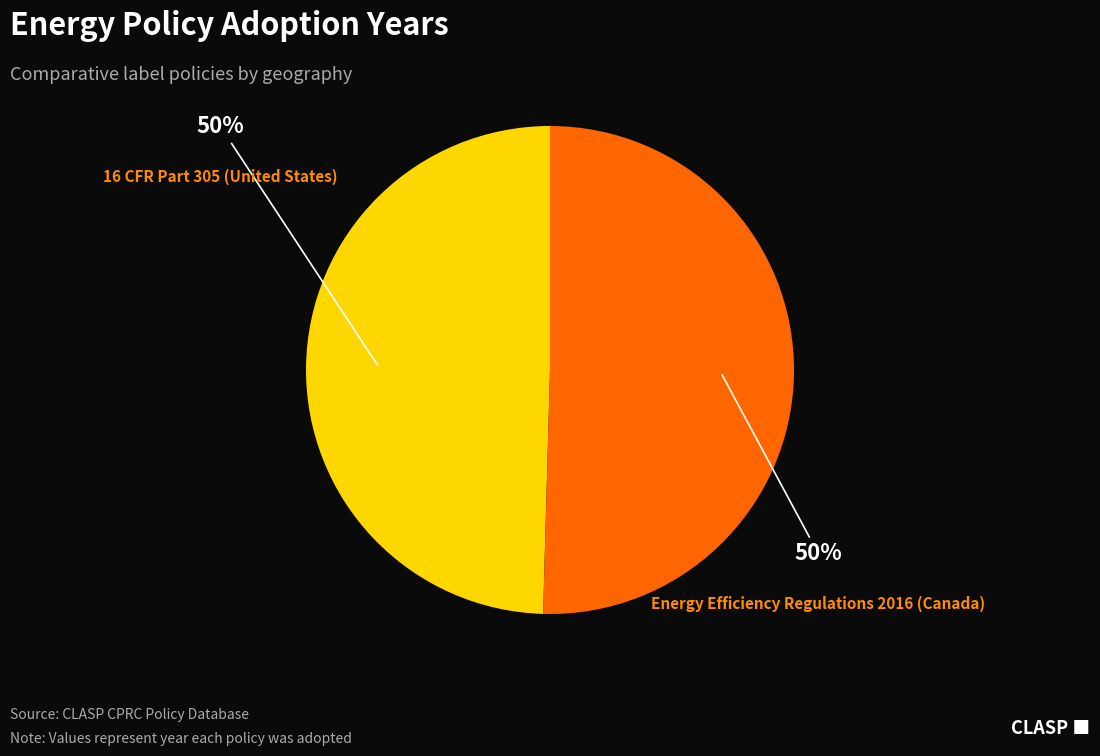

To the nearest percent, what is the average slice percentage?

50%